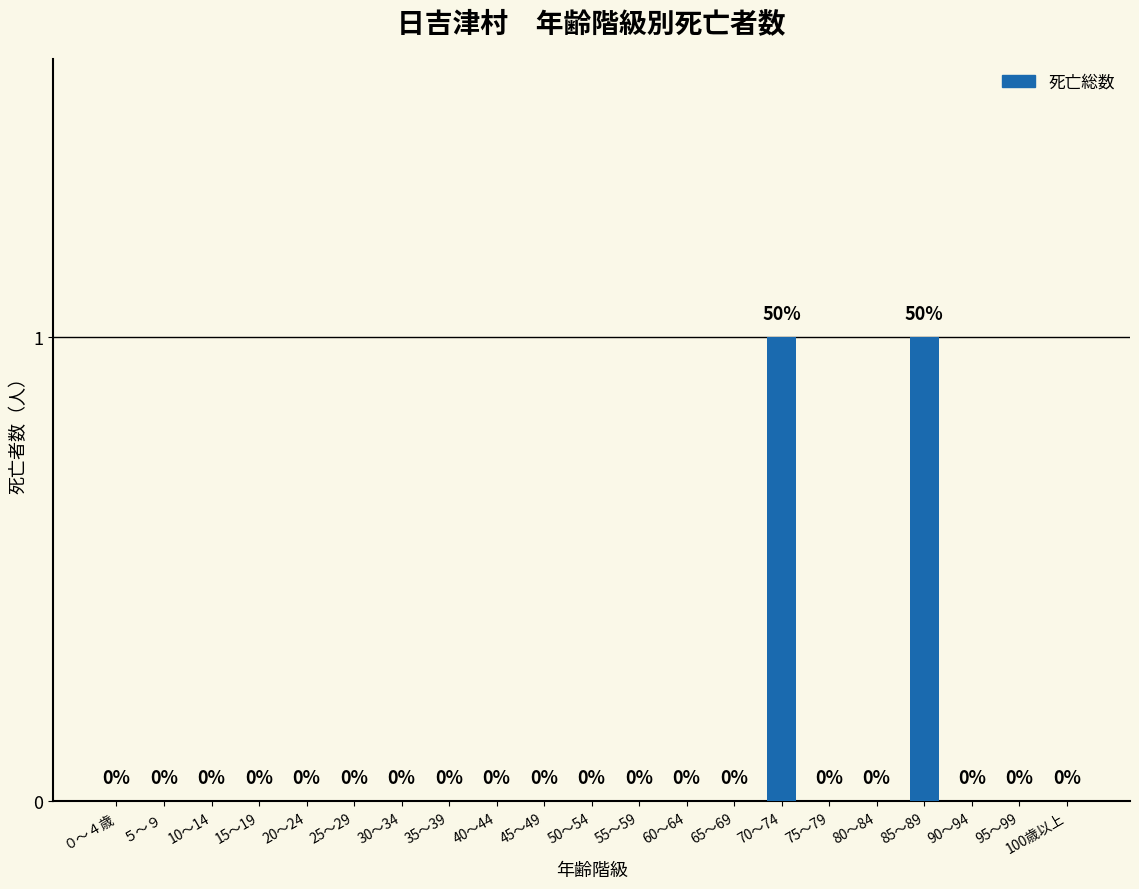

The chart shows a value of 1 at 25～29. True or false?

False